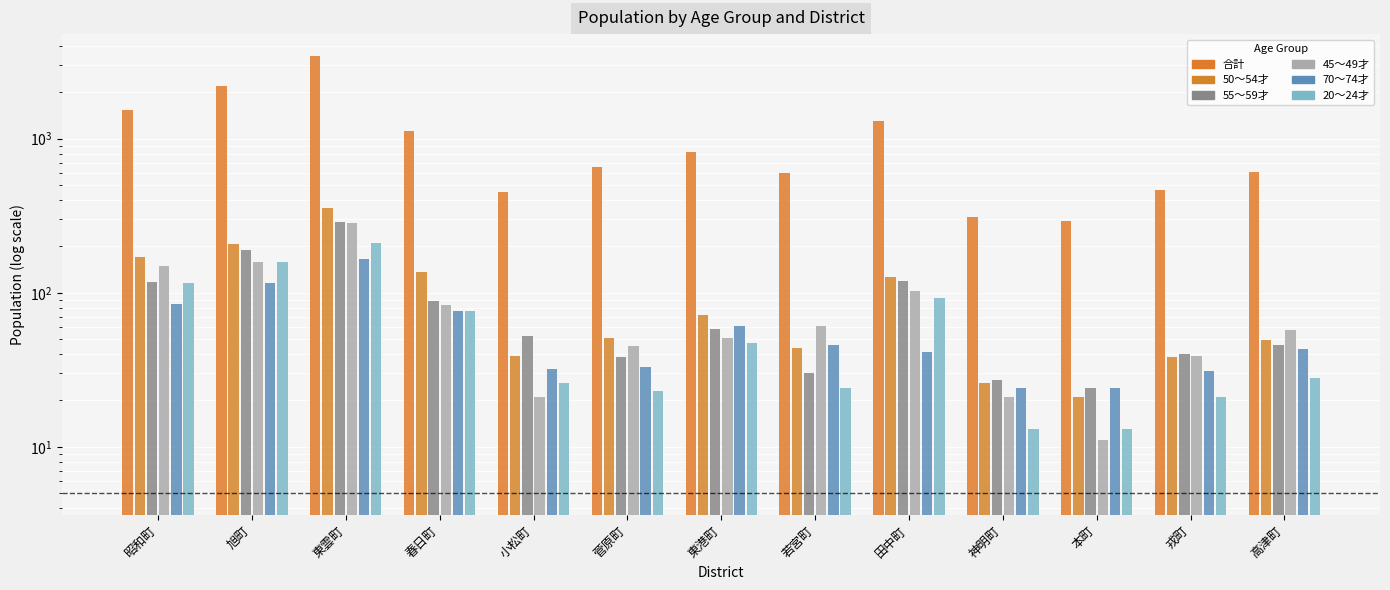

Which series changed the most between 菅原町 and 高津町?

合計